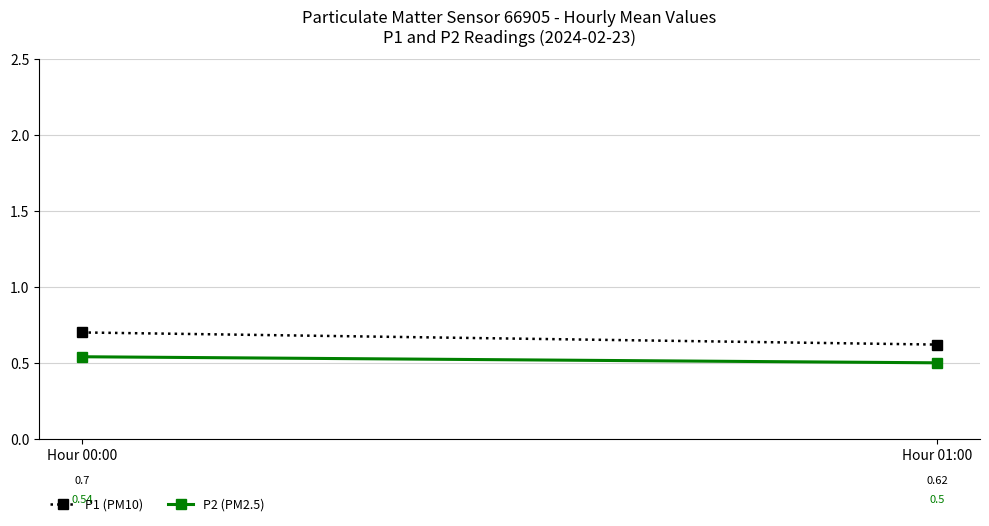

What is the value of the P2 (PM2.5) point at the 2nd from the left?

0.5